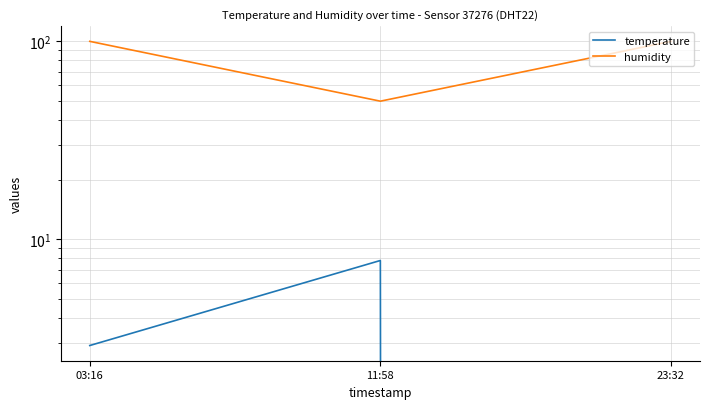

Which has a higher value, 03:16 or 11:58?

11:58